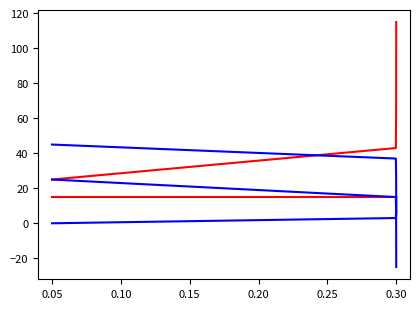

How many lines are shown in the chart?

5